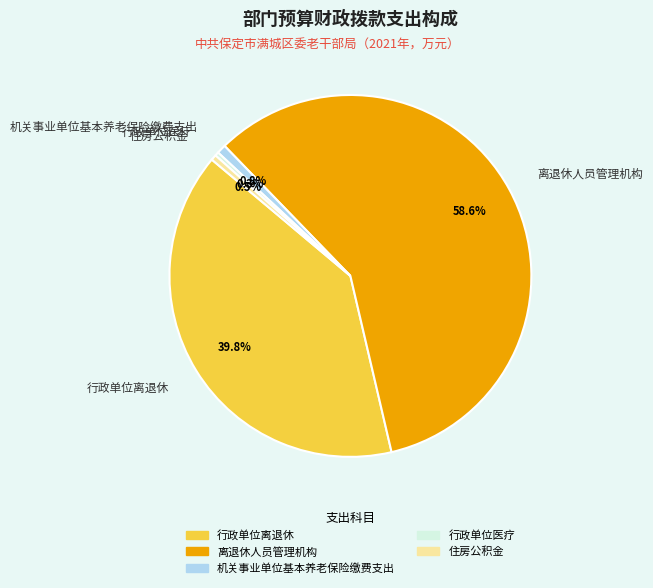

Which slice is the largest?

离退休人员管理机构